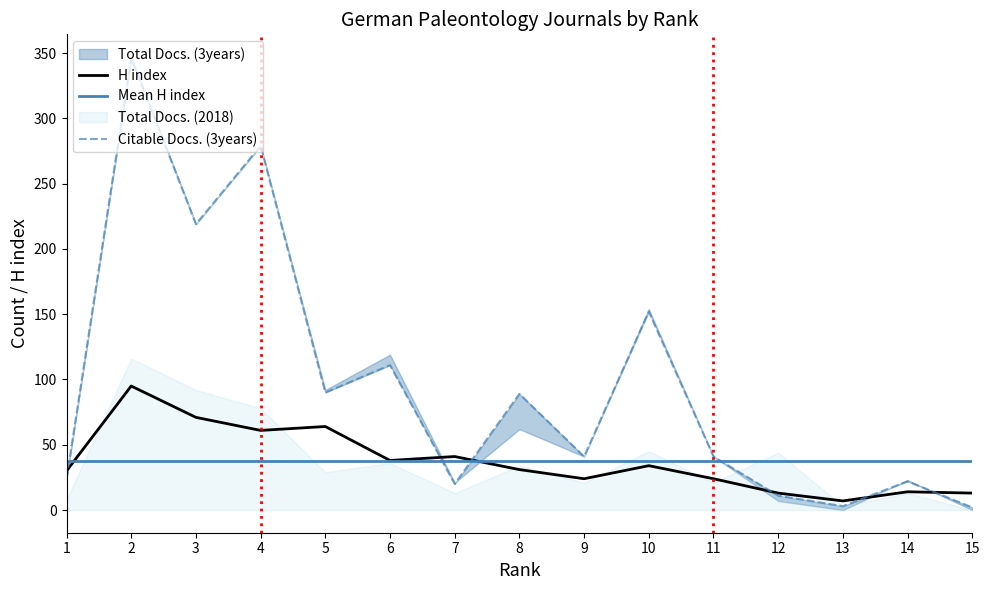

True or false: H index has a value of 45 at 10.

False